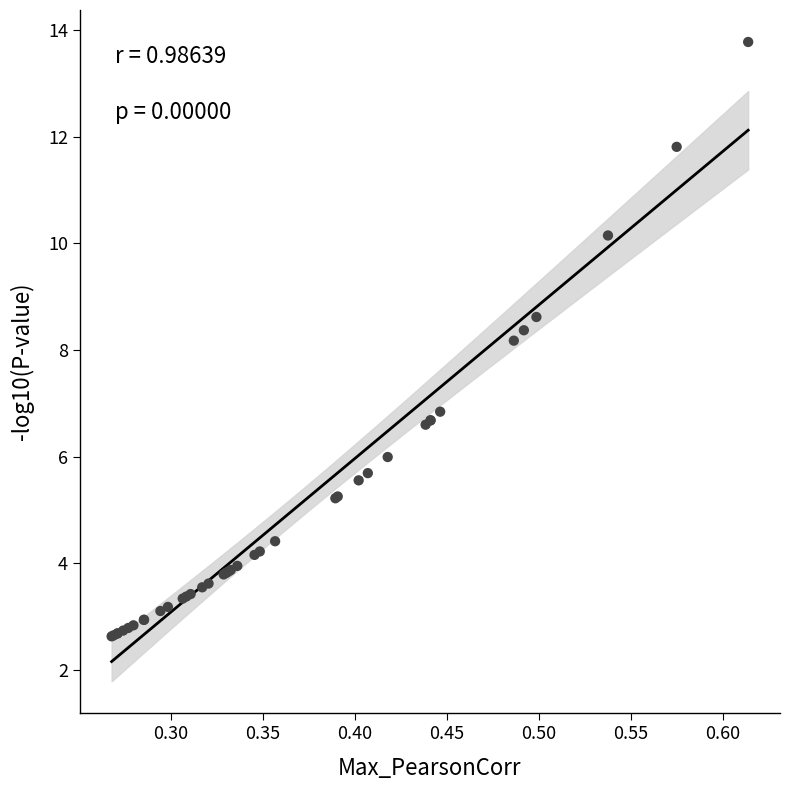

What Y value in the scatter plot is closest to 8?

8.2